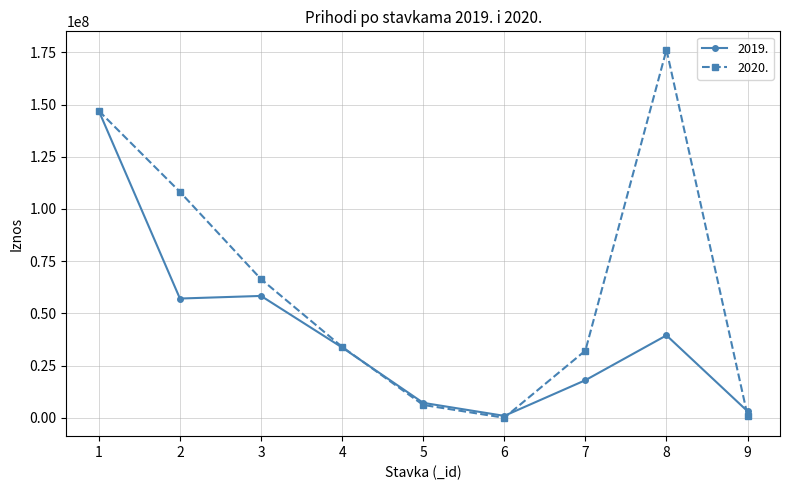

What are all the series names shown in the legend?

2019., 2020.